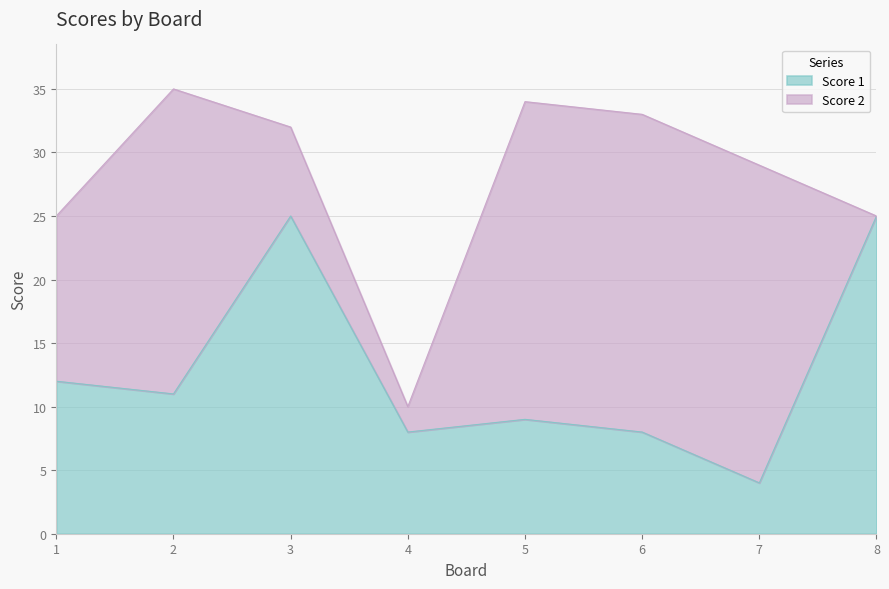

How many data points are above 11?

3